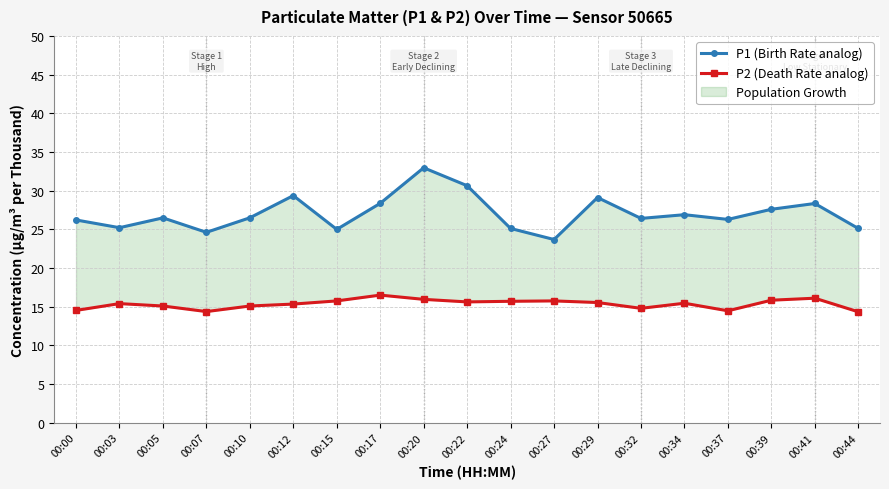

At which category is the sum across all series the highest?

00:20